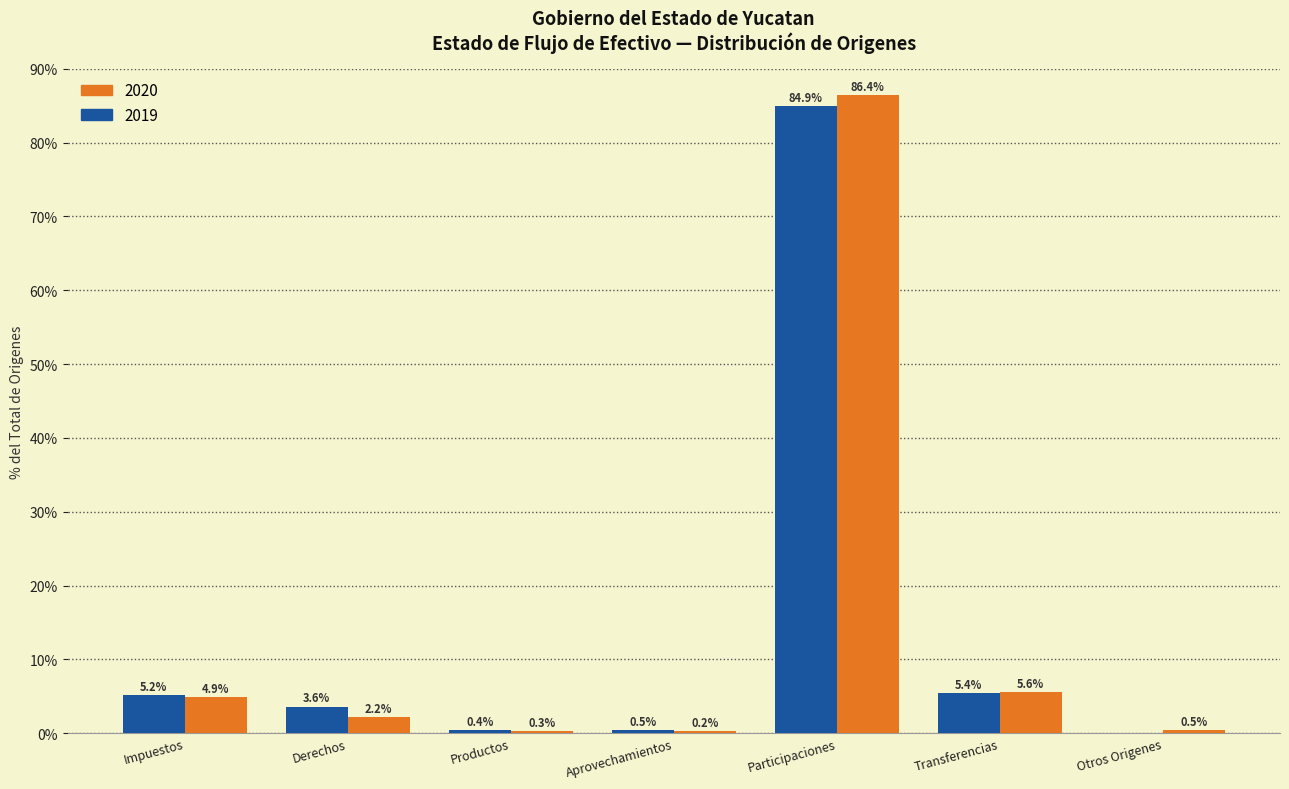

Reading left to right, list all the values displayed in this chart.

2020: Impuestos=4.9	Derechos=2.2	Productos=0.3	Aprovechamientos=0.2	Participaciones=86.4	Transferencias=5.6	Otros Origenes=0.5
2019: Impuestos=5.2	Derechos=3.6	Productos=0.4	Aprovechamientos=0.5	Participaciones=84.9	Transferencias=5.4	Otros Origenes=0.0